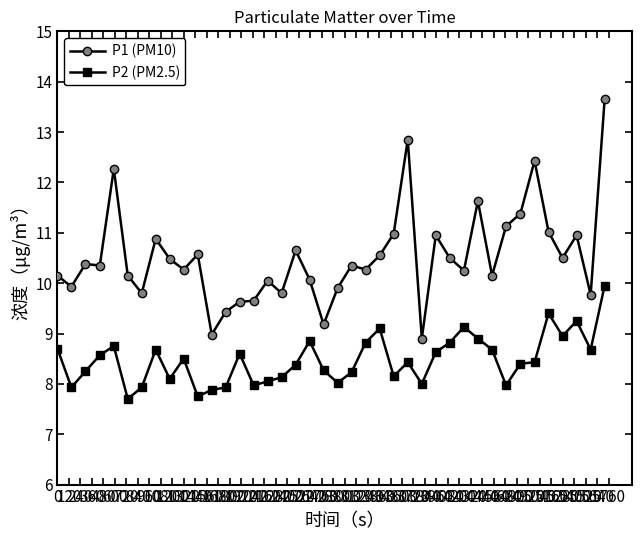

How many data points does each series have?

40